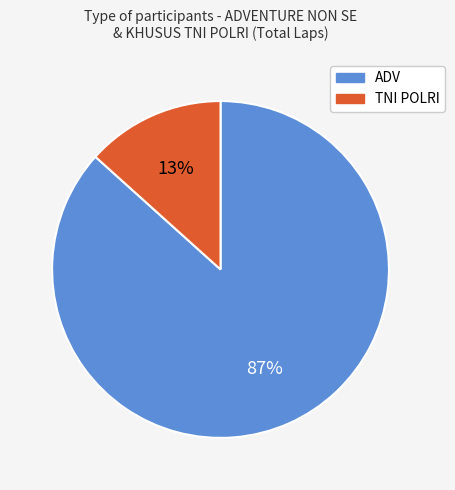

Is there a majority slice in this chart?

Yes